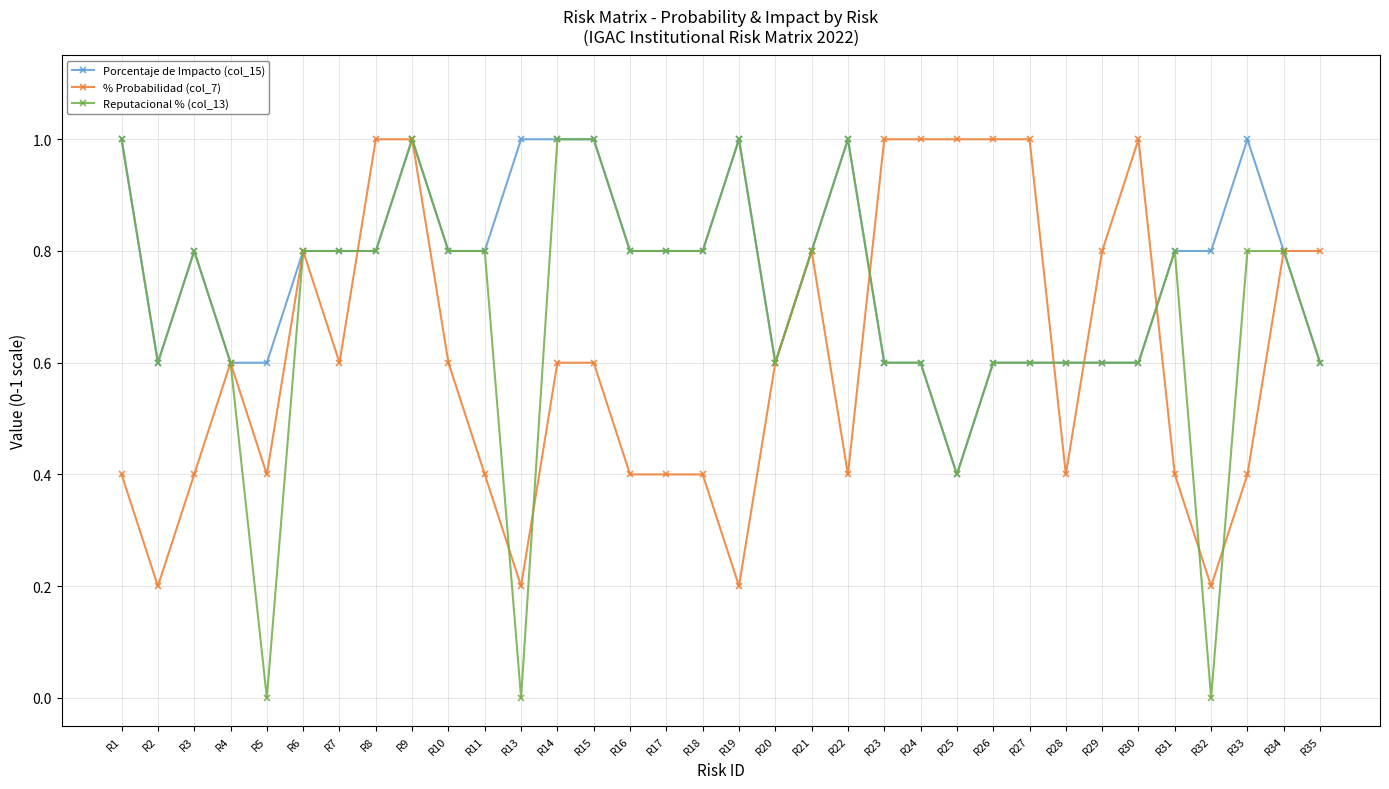

What is the highest value of the Reputacional % (col_13) series?

1.0